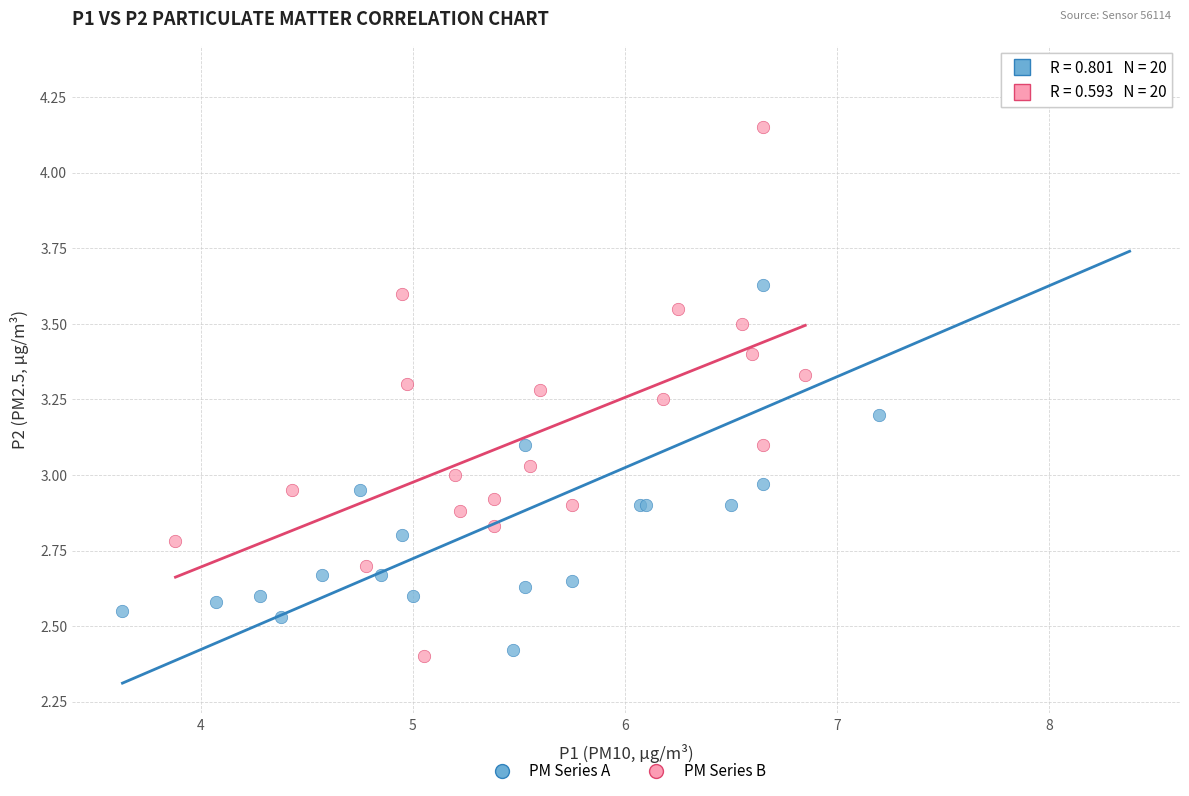

Which series has the largest Y range (max minus min)?

PM Series A